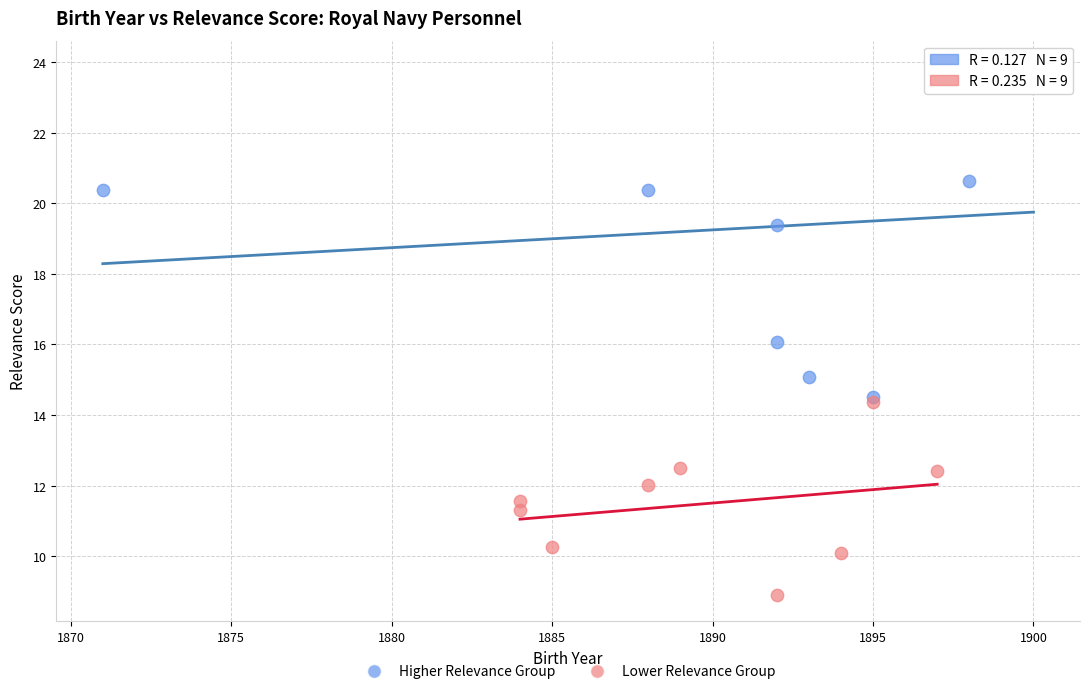

Which series reaches the maximum Y coordinate?

Higher Relevance Group